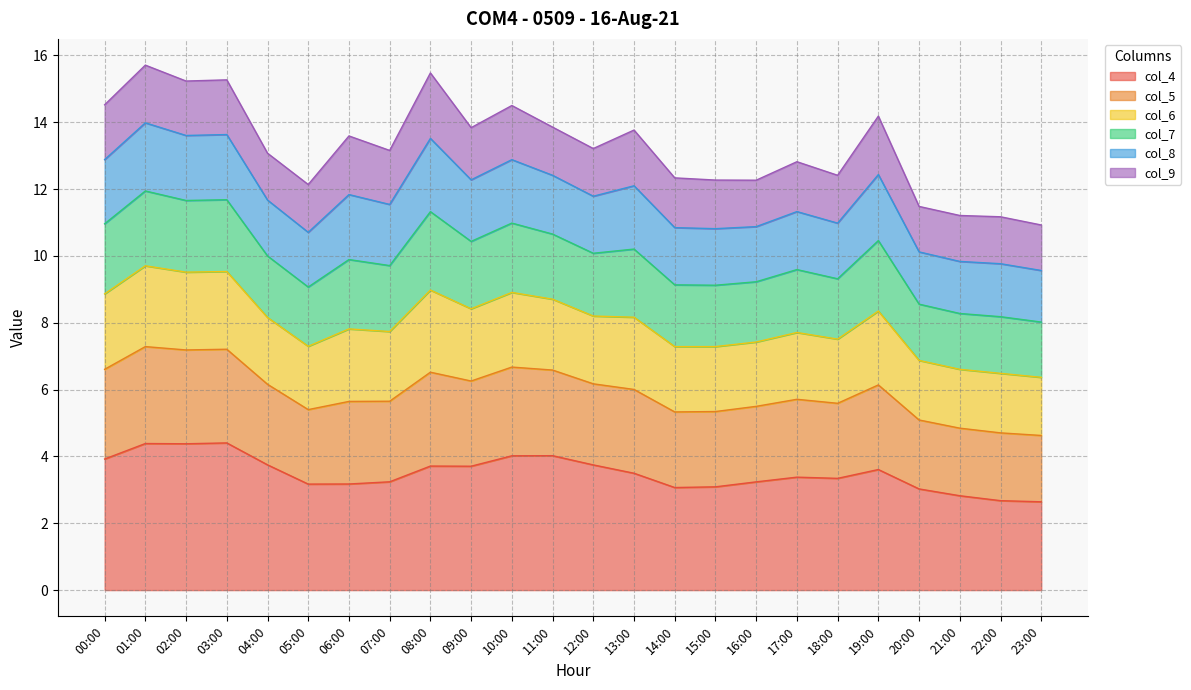

The col_4 series shows 4.4 at 02:00. True or false?

True